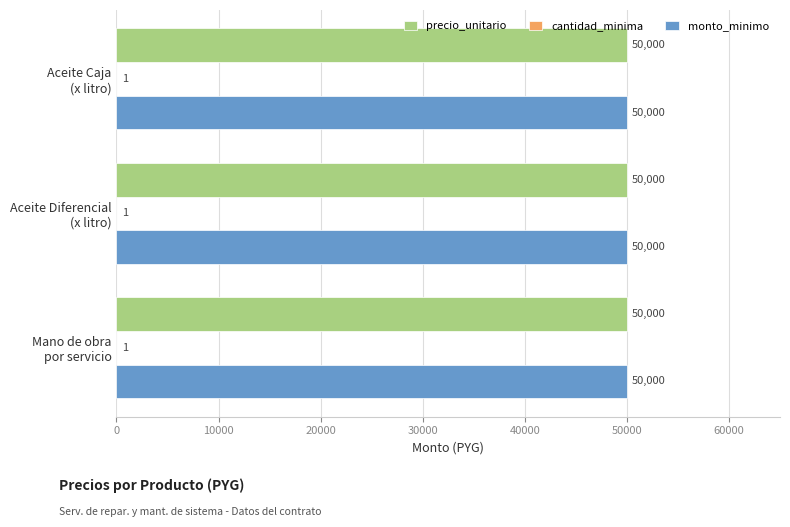

True or false: precio_unitario has a value of 83238 at Mano de obra
por servicio.

False